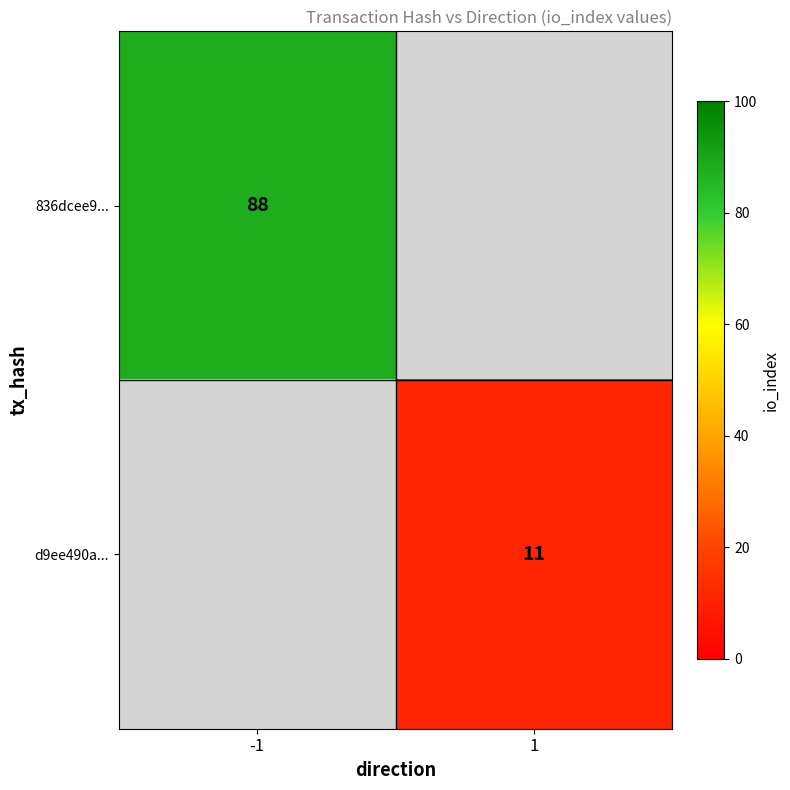

The 836dcee9... series shows 24 at -1. True or false?

False